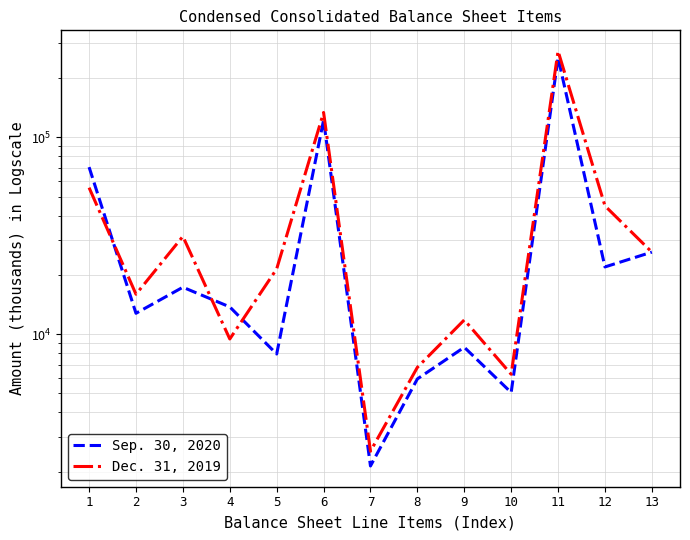

Does the chart display data point markers on the line(s)?

No